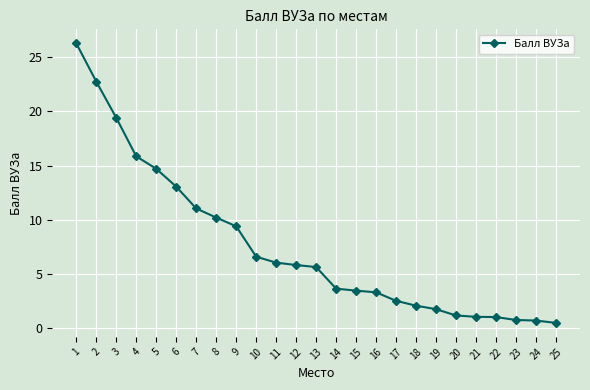

What is the difference between the values at 3 and 20?

18.2